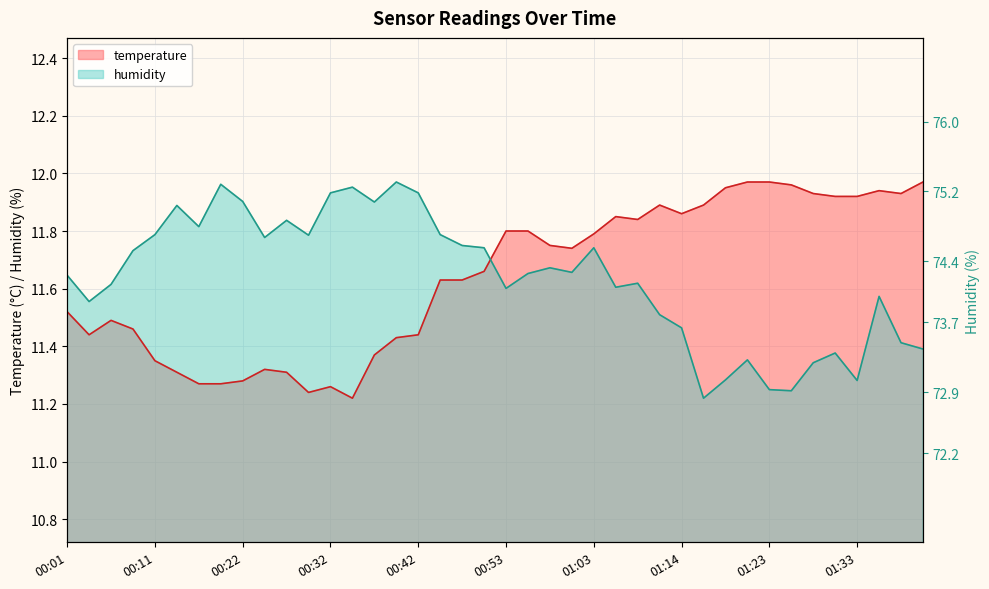

At which label does temperature reach its minimum?

00:35